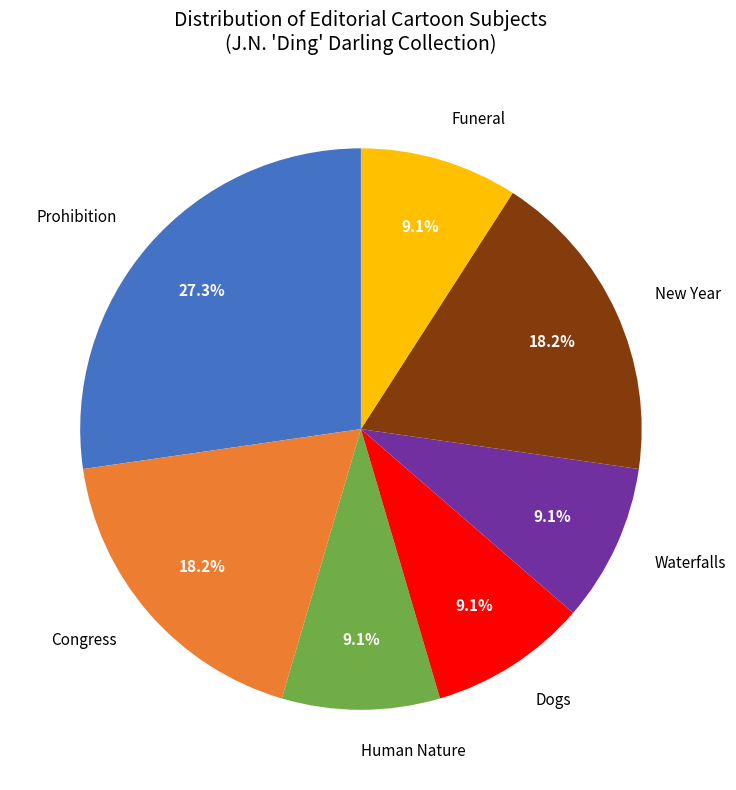

Between New Year and Dogs, which is larger?

New Year